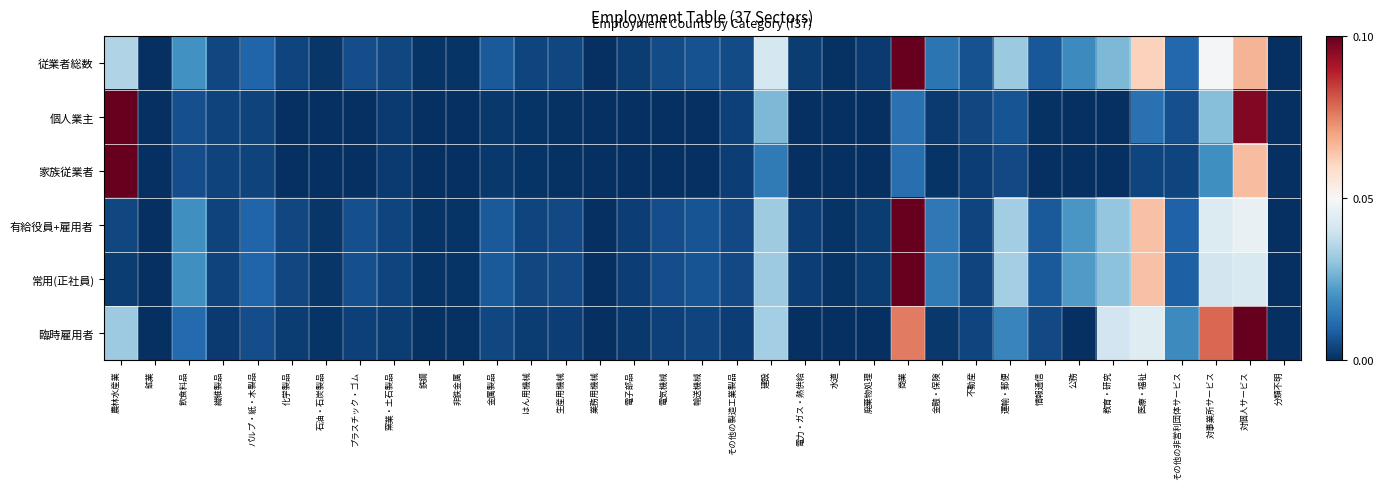

At how many categories does at least one series exceed 0?

35